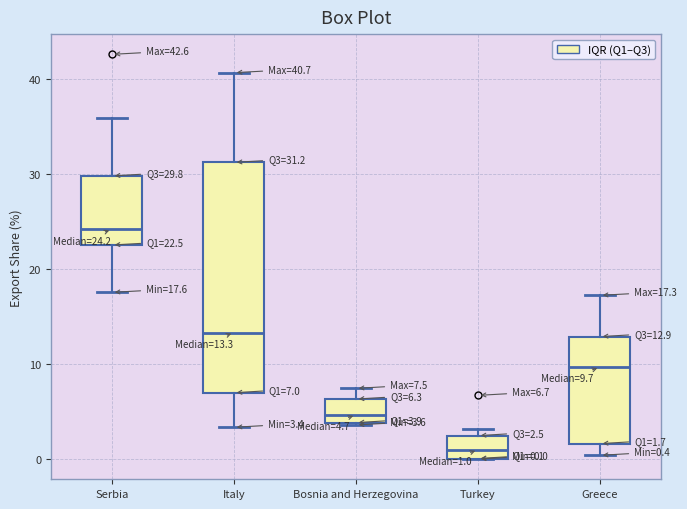

Which box is the tallest, from its lower edge to its upper edge?

Italy